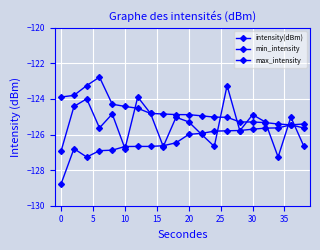

How many lines are shown in the chart?

3